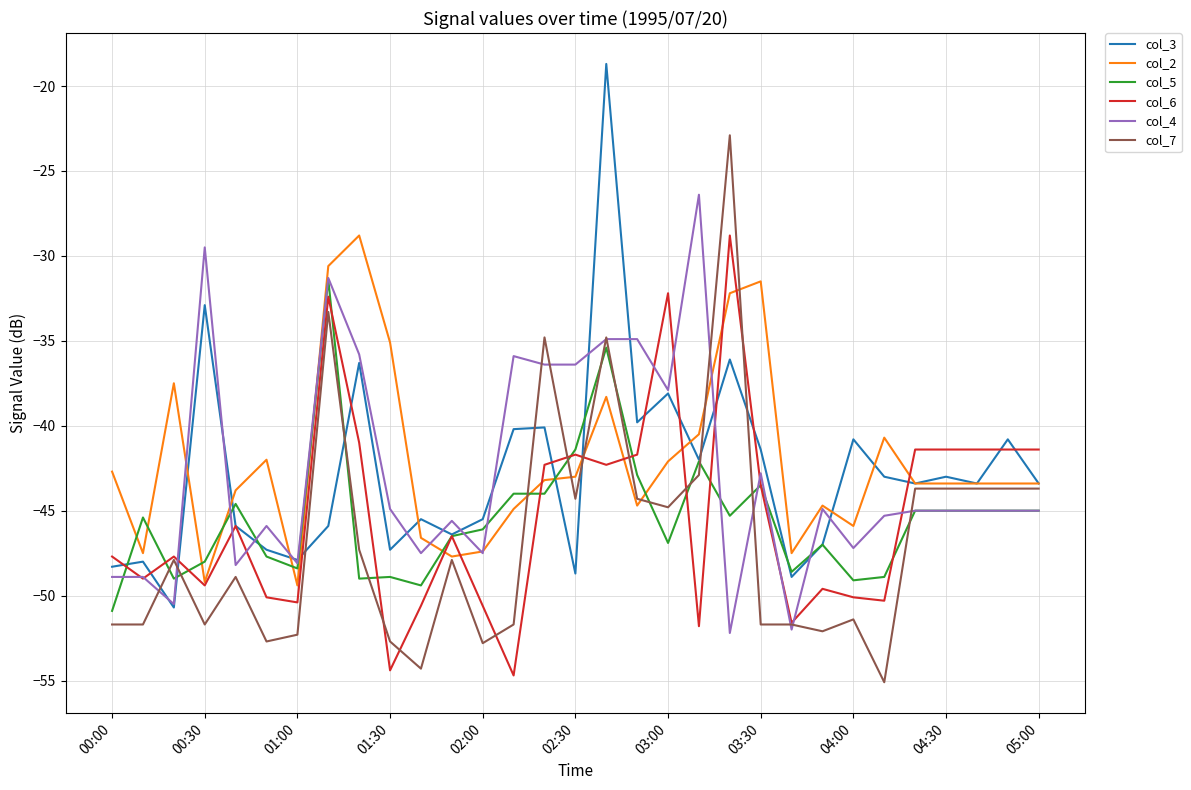

What is the minimum value for col_4?

-52.2